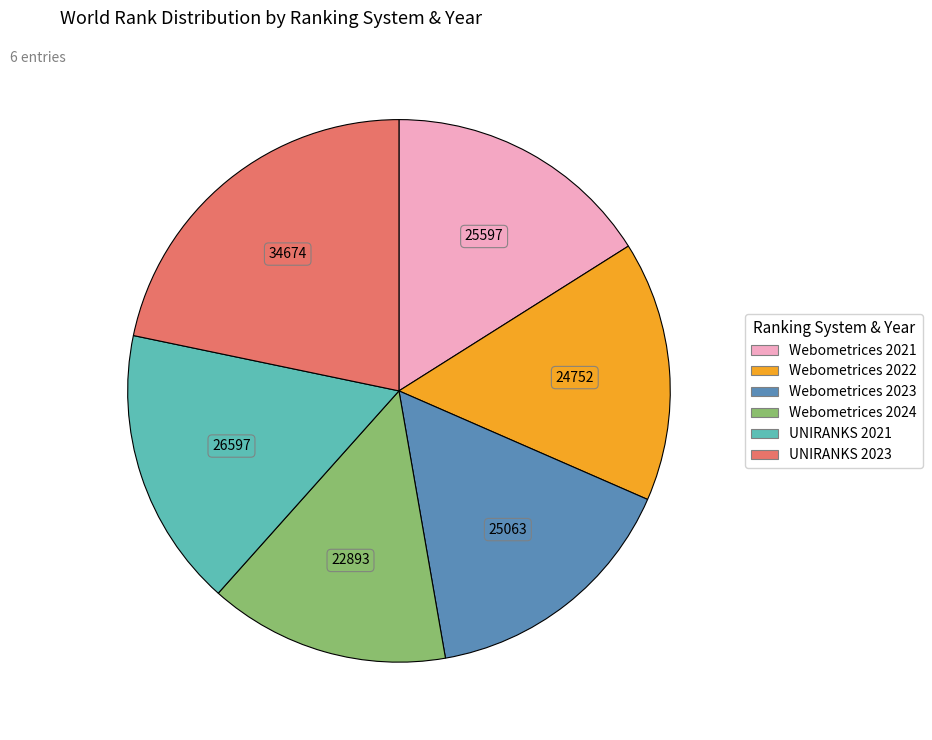

Approximately how many times larger is the value at Webometrices 2024 compared to UNIRANKS 2023?

0.7